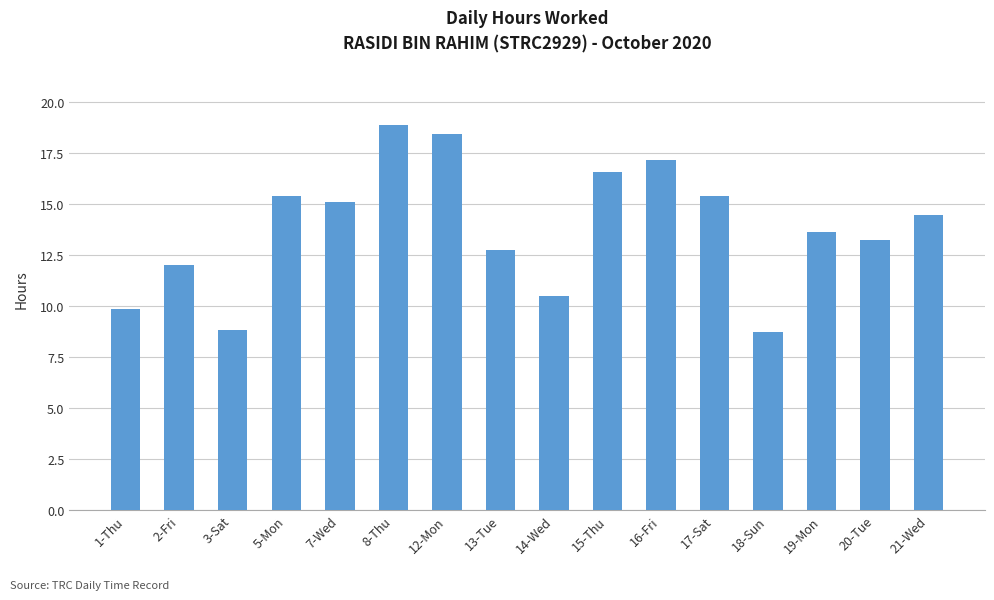

Which has a higher value, 13-Tue or 17-Sat?

17-Sat